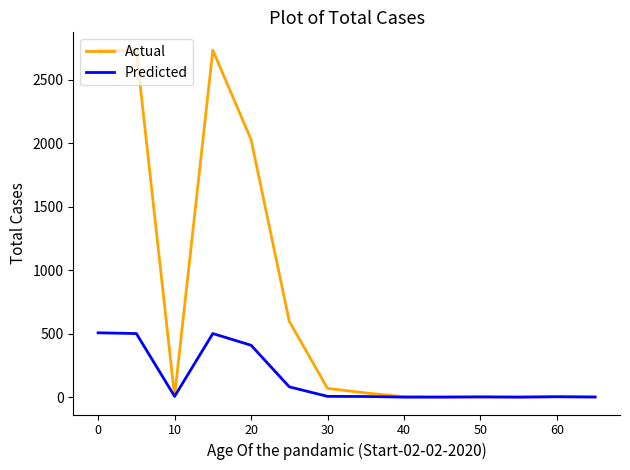

Which series has the widest spread of values?

Actual